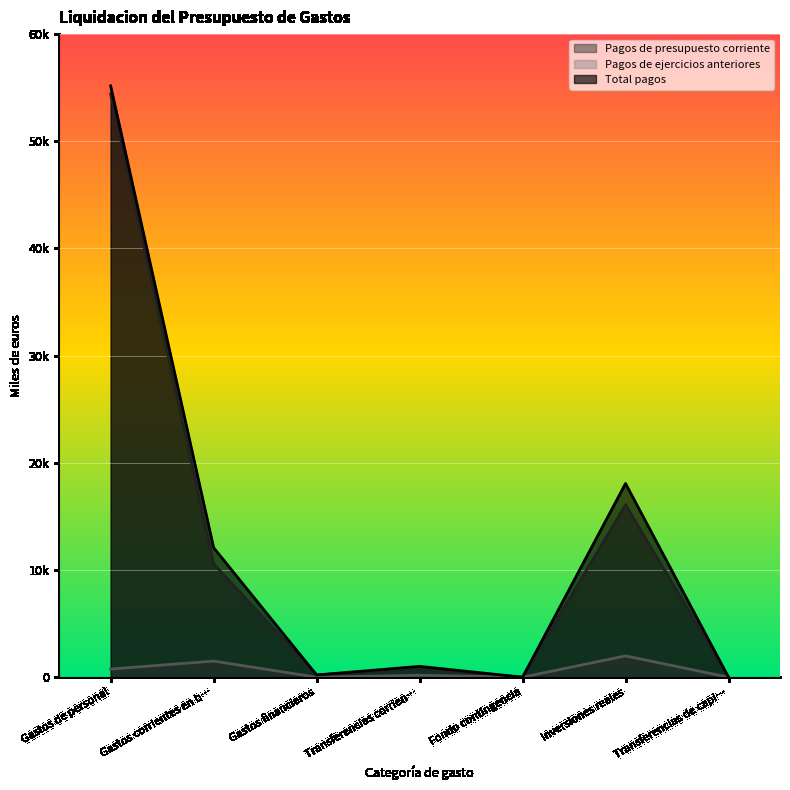

True or false: Pagos de ejercicios anteriores and Total pagos cross at least once.

False